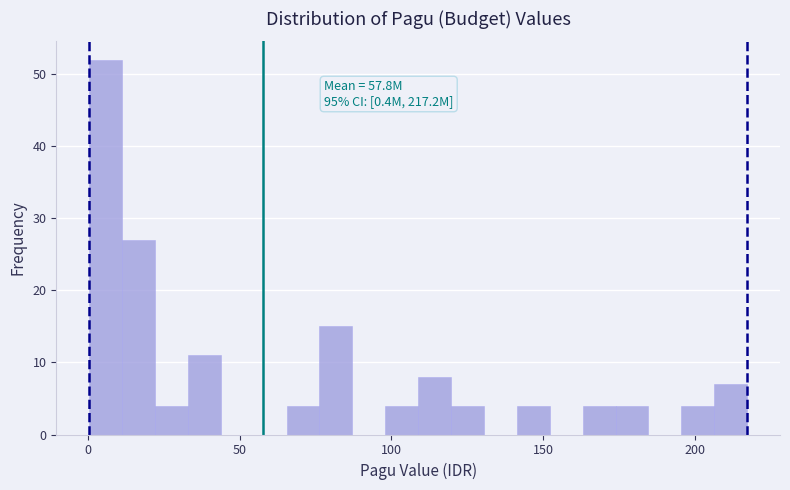

Around what value on the x-axis is the tallest bar? Give the approximate position of its centre, as read against the axis.

5